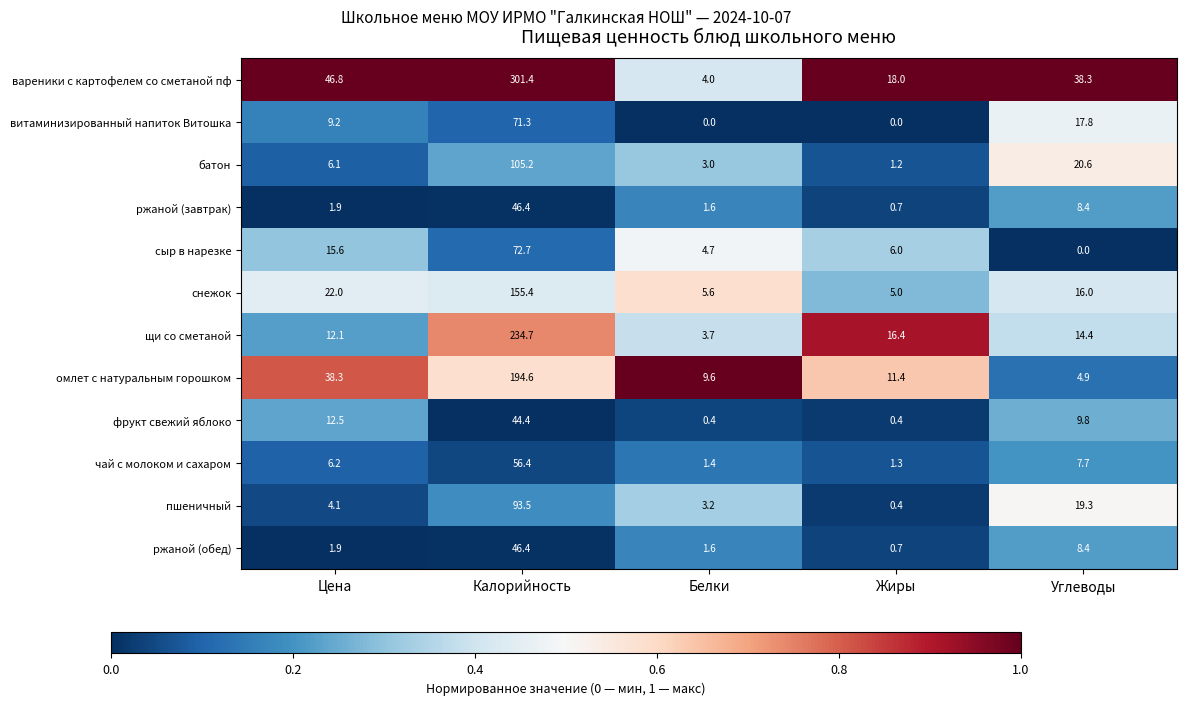

What is the spread (max minus min) of values at Углеводы?

38.3